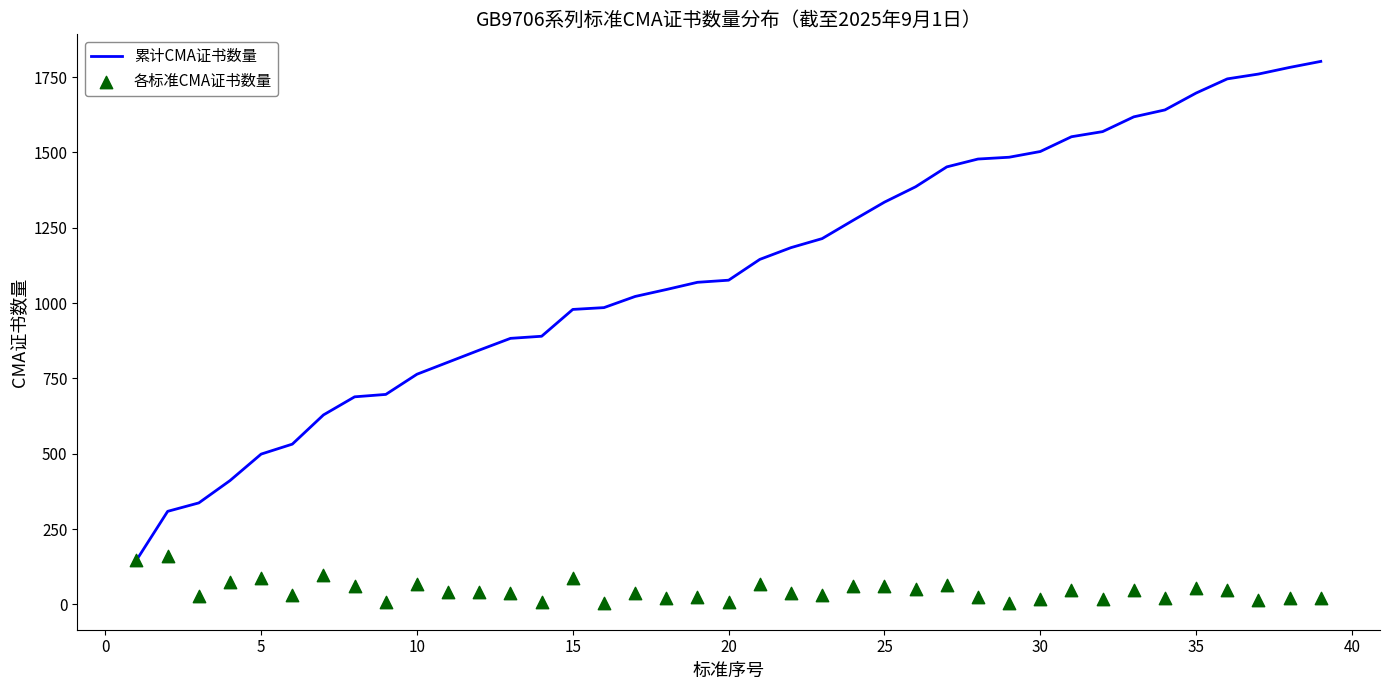

At how many categories does at least one series exceed 1747?

3